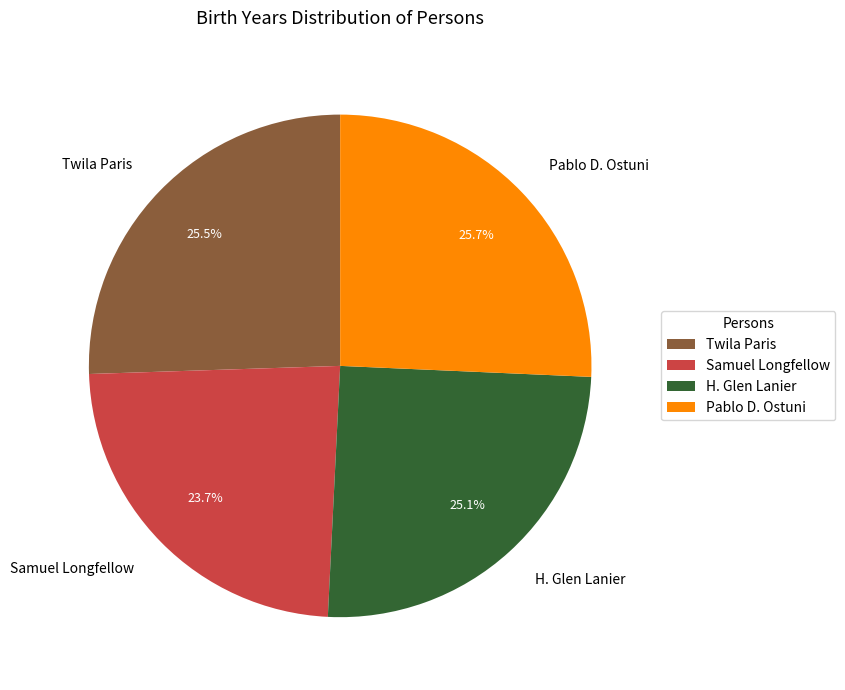

Which category has the smallest portion of the pie?

Samuel Longfellow